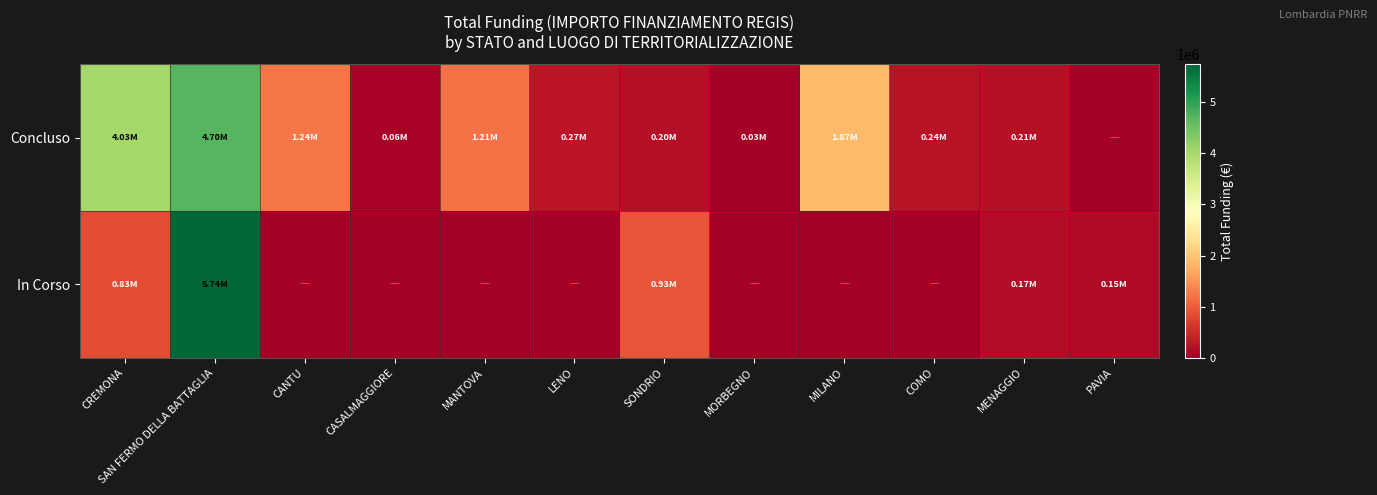

At which category does the chart reach its peak across all series?

SAN FERMO DELLA BATTAGLIA